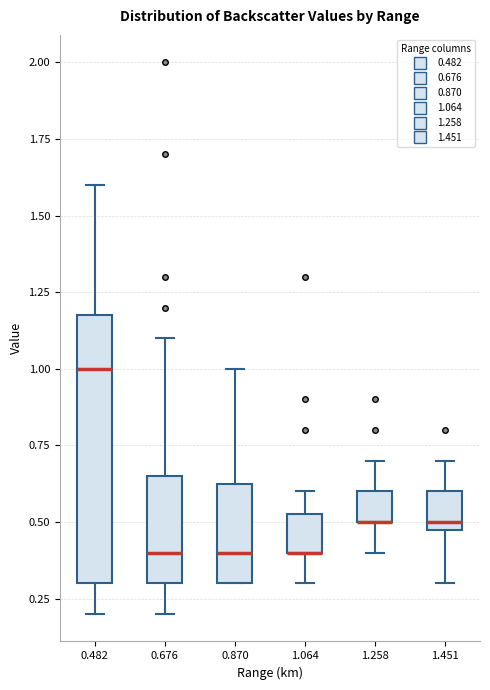

Reading left to right, transcribe this box plot: for each box, give where its median line is, the range the box spans, and where its two whiskers end, as read against the y-axis. The values are not printed on the chart, so give them approximately, as read against the axis.

0.482: median 1.00, box 0.30 to 1.20, whiskers 0.20 to 1.60
0.676: median 0.40, box 0.30 to 0.65, whiskers 0.20 to 1.10
0.870: median 0.40, box 0.30 to 0.65, whiskers 0.30 to 1.00
1.064: median 0.40 (drawn on the box's lower edge), box 0.40 to 0.55, whiskers 0.30 to 0.60
1.258: median 0.50 (drawn on the box's lower edge), box 0.50 to 0.60, whiskers 0.40 to 0.70
1.451: median 0.50 (just above the box's lower edge), box 0.50 to 0.60, whiskers 0.30 to 0.70